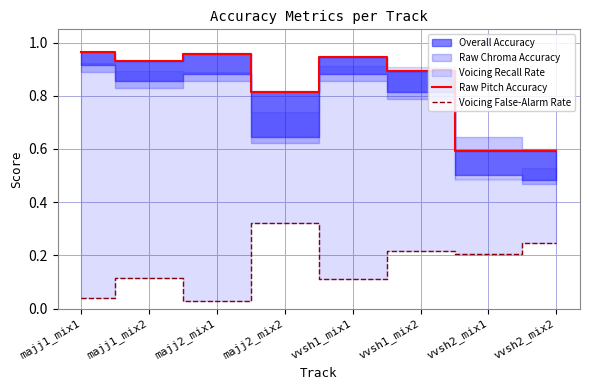

Reading left to right, what are all the values shown in this chart?

Raw Pitch Accuracy: majj1_mix1=1.0	majj1_mix2=0.9	majj2_mix1=1.0	majj2_mix2=0.8	vvsh1_mix1=0.9	vvsh1_mix2=0.9	vvsh2_mix1=0.6	vvsh2_mix2=0.6
Voicing False-Alarm Rate: majj1_mix1=0.0	majj1_mix2=0.1	majj2_mix1=0.0	majj2_mix2=0.3	vvsh1_mix1=0.1	vvsh1_mix2=0.2	vvsh2_mix1=0.2	vvsh2_mix2=0.2